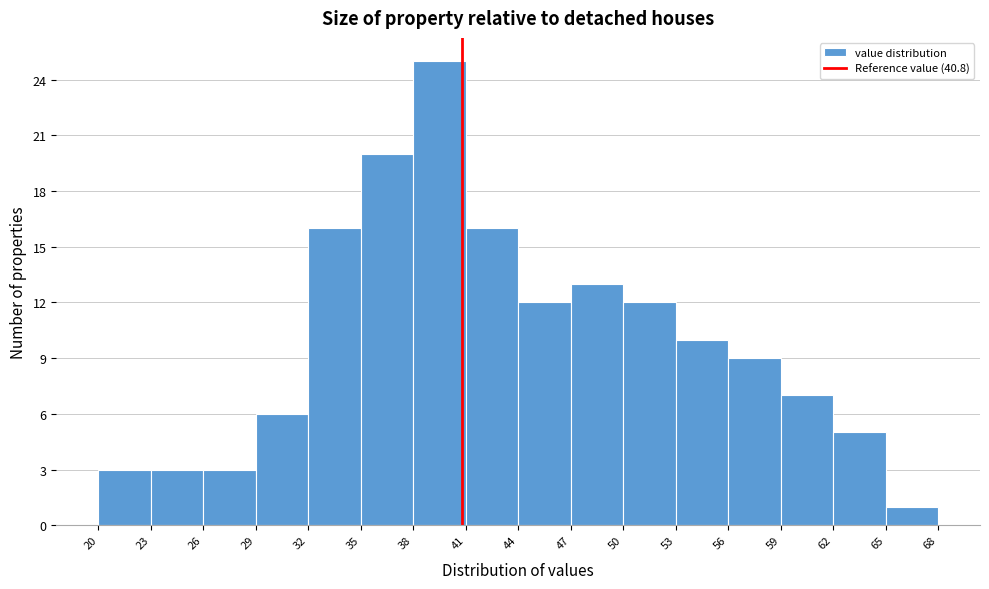

Over which range of the x-axis is the bar tallest?

38 to 41